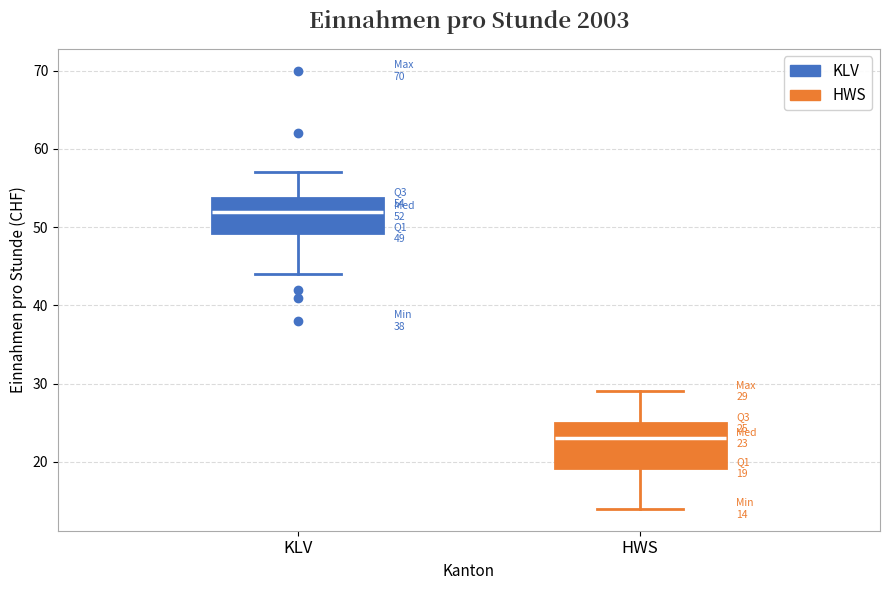

Which box's median line is the highest?

KLV